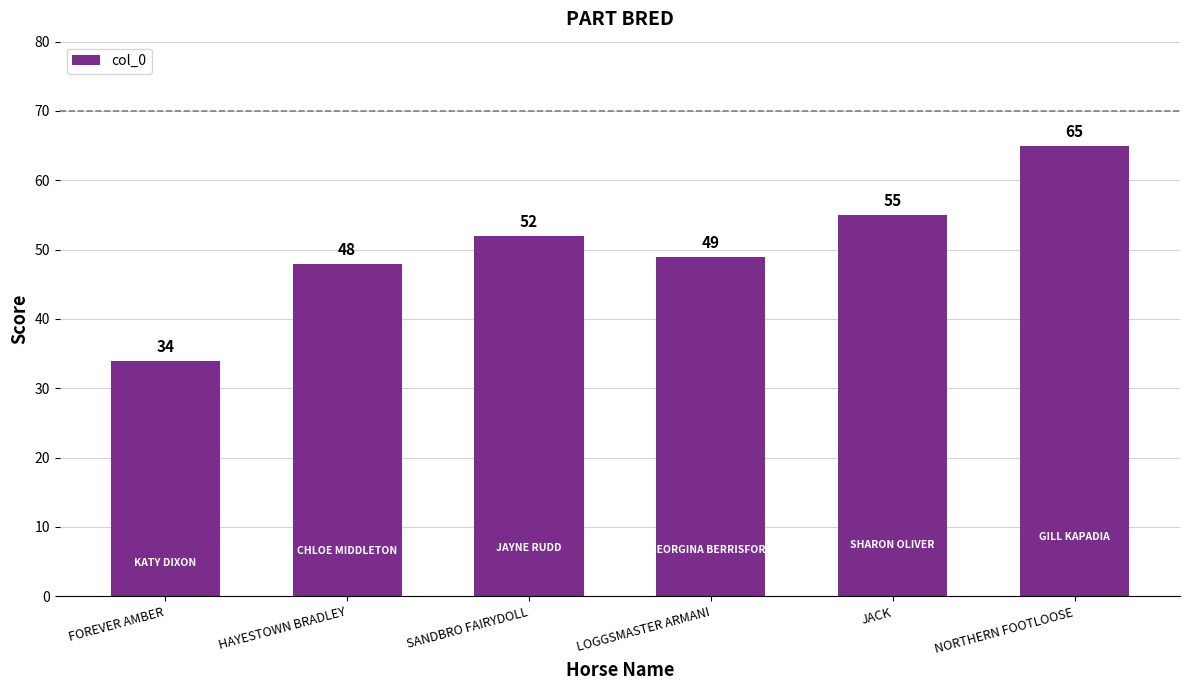

How many bars are there in total?

6